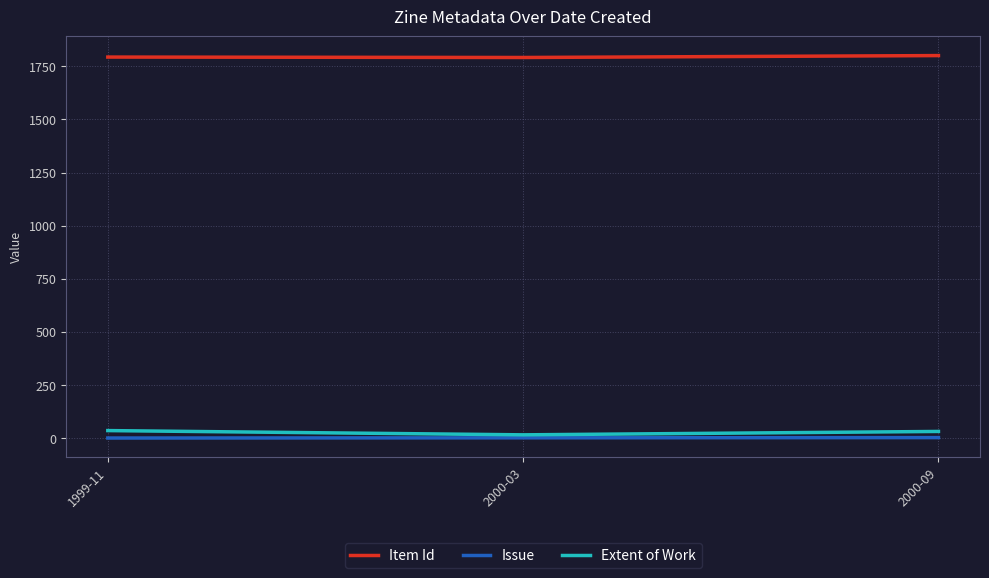

What is the maximum value shown in the chart?

1800